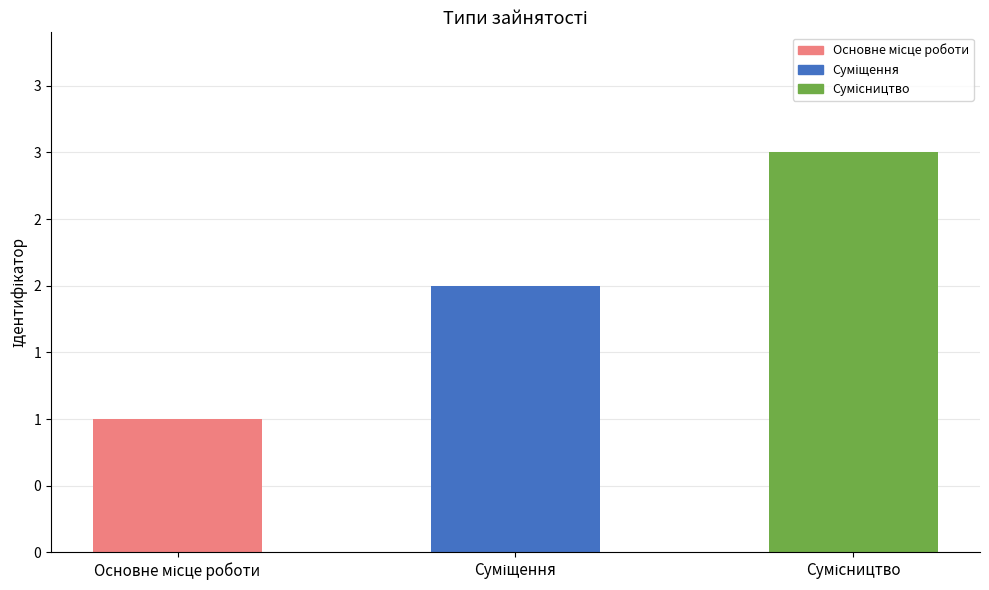

Which label corresponds to the smallest value in the chart?

Основне місце роботи